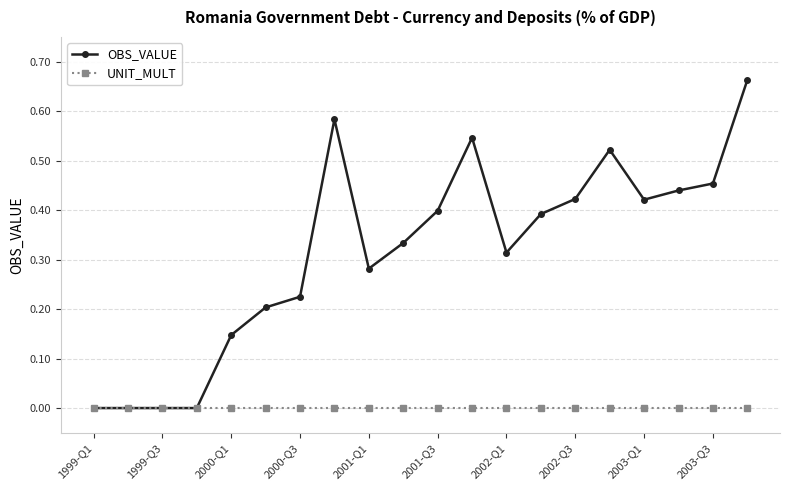

What are all the series names shown in the legend?

OBS_VALUE, UNIT_MULT